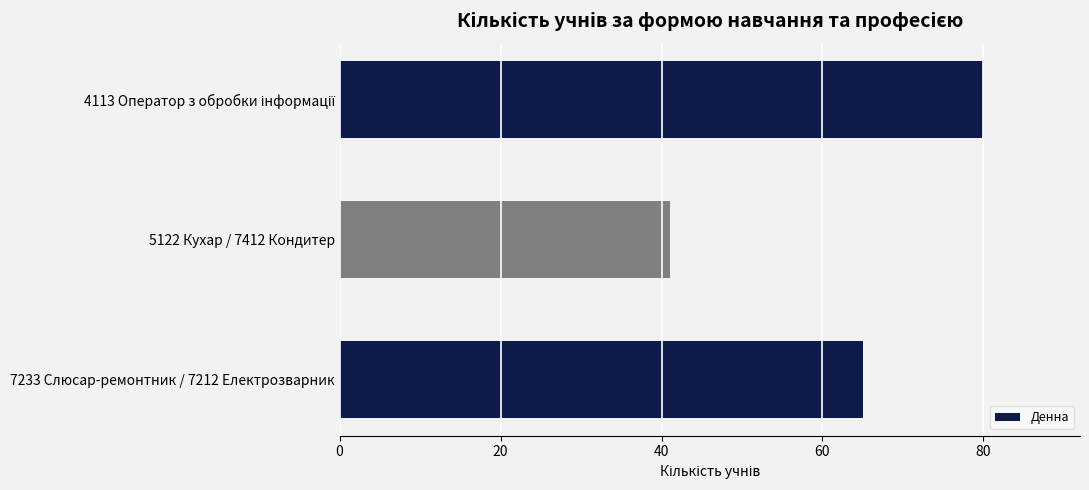

What position from the bottom is 5122 Кухар / 7412 Кондитер?

2